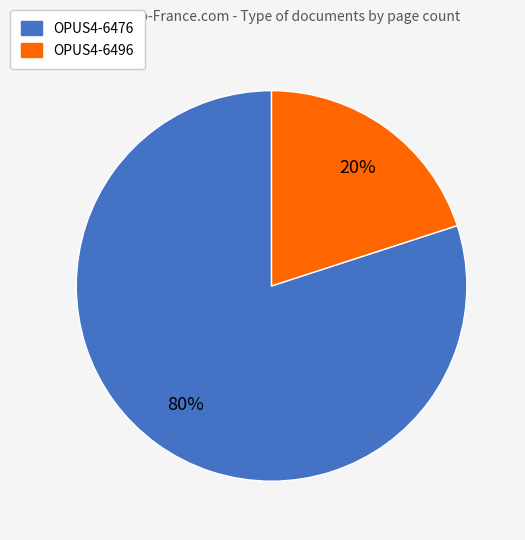

To the nearest percent, what is the average slice percentage?

50%